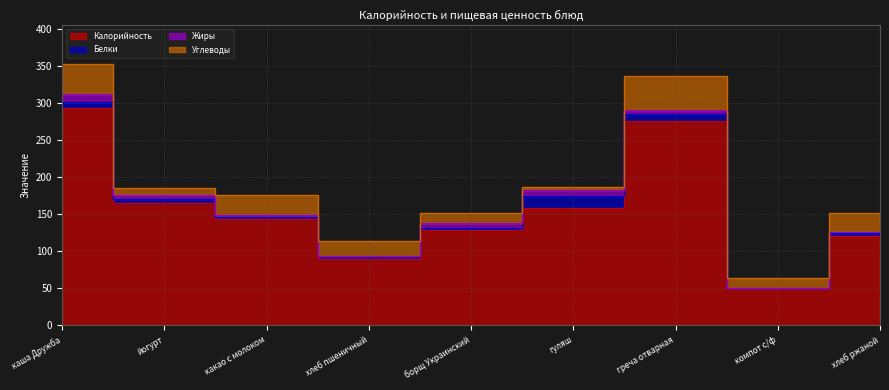

What position from the left is каша Дружба?

1